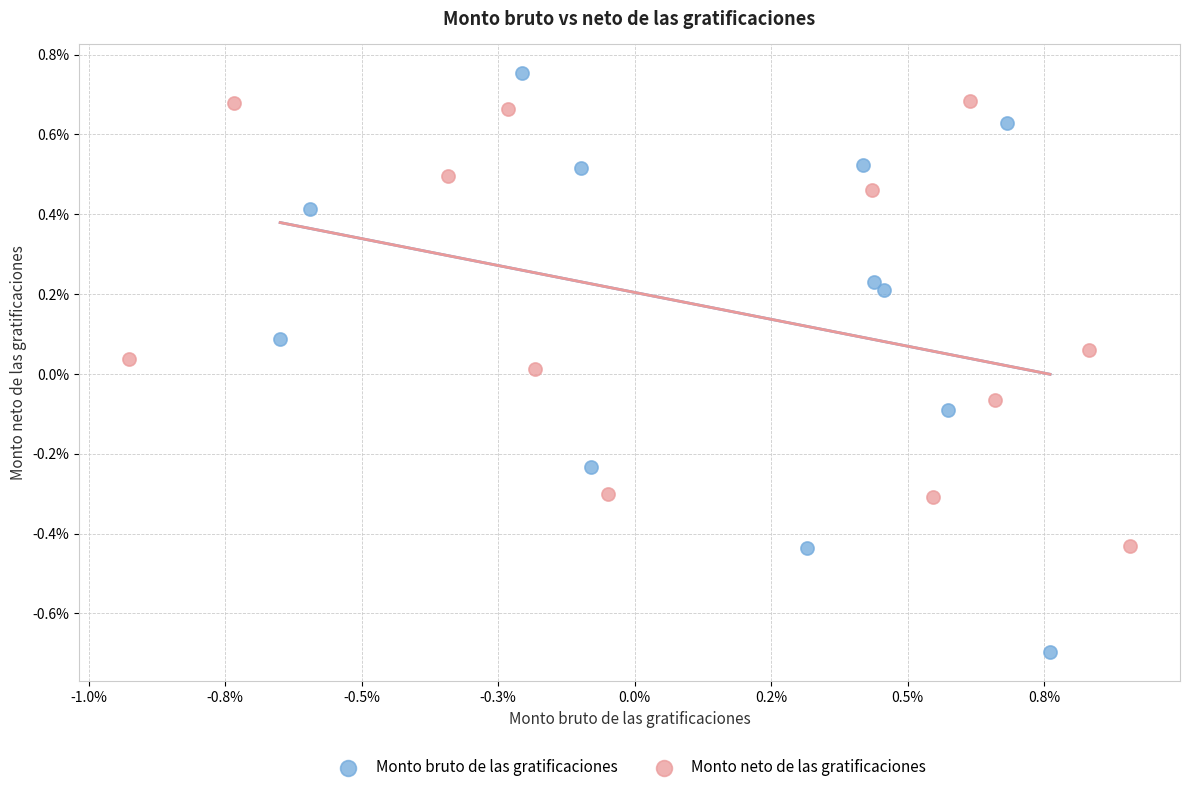

What are all the series names shown in the legend?

Monto bruto de las gratificaciones, Monto neto de las gratificaciones